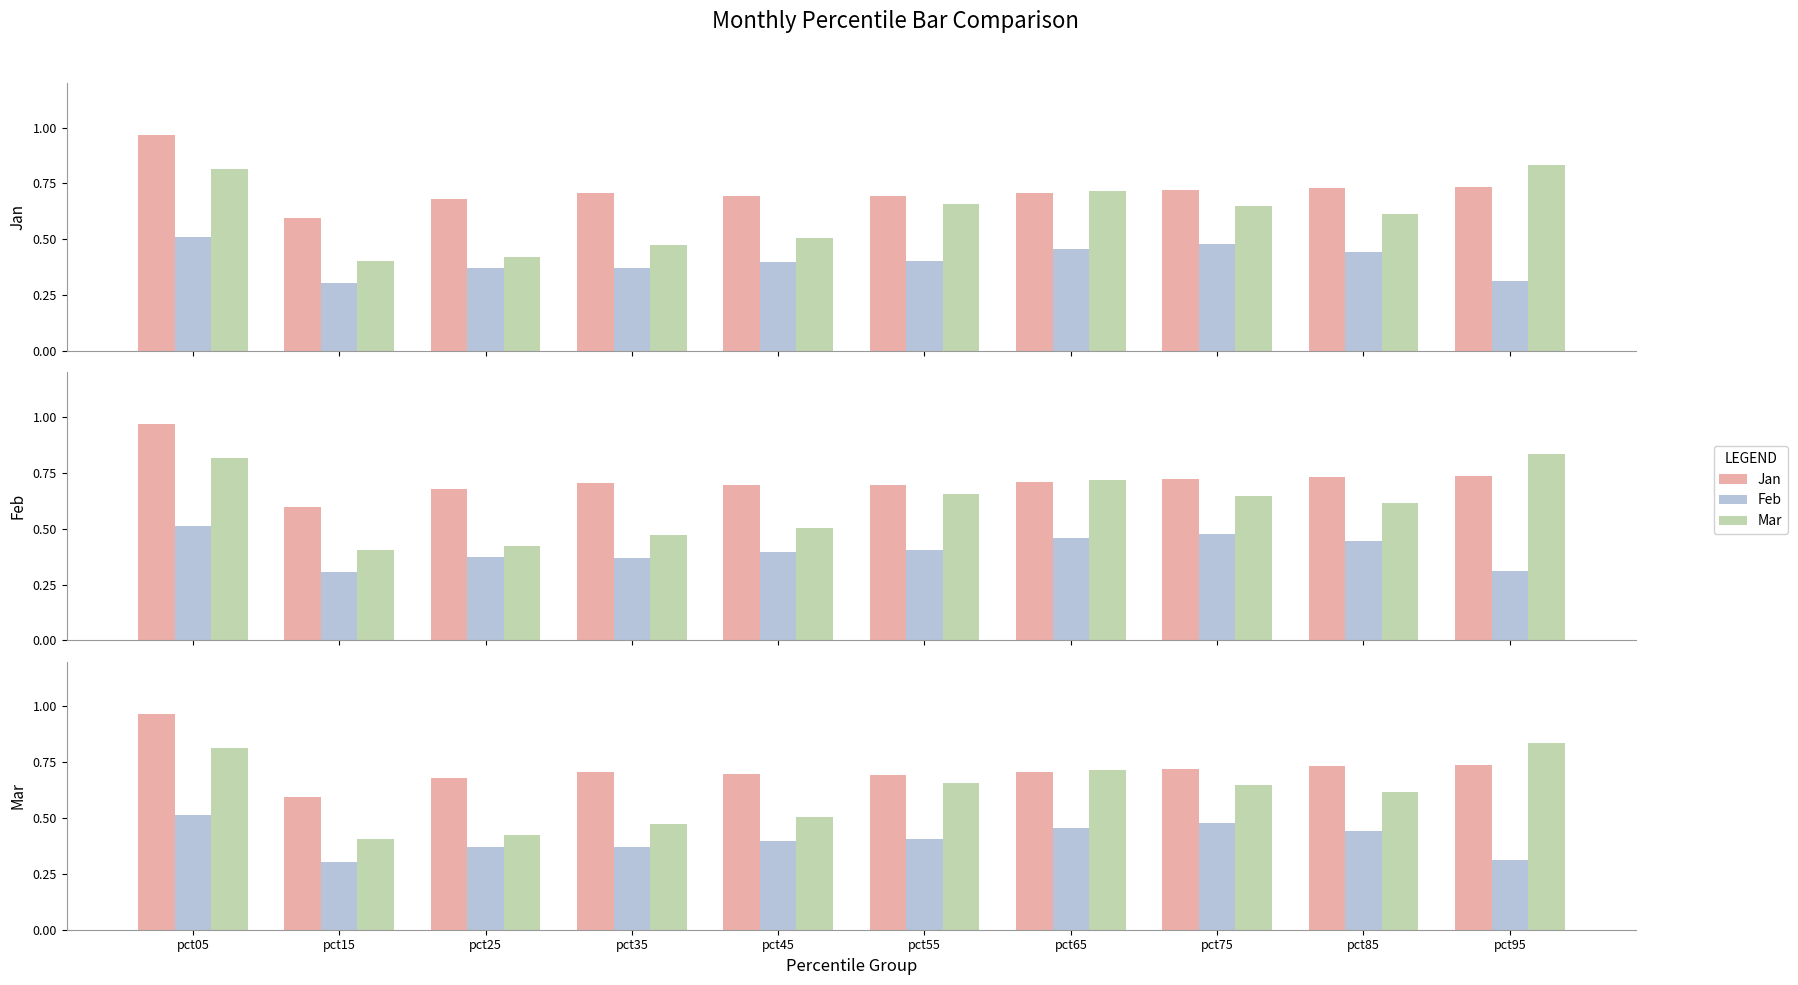

The value of Jan at pct35 is 0.7. True or false?

True